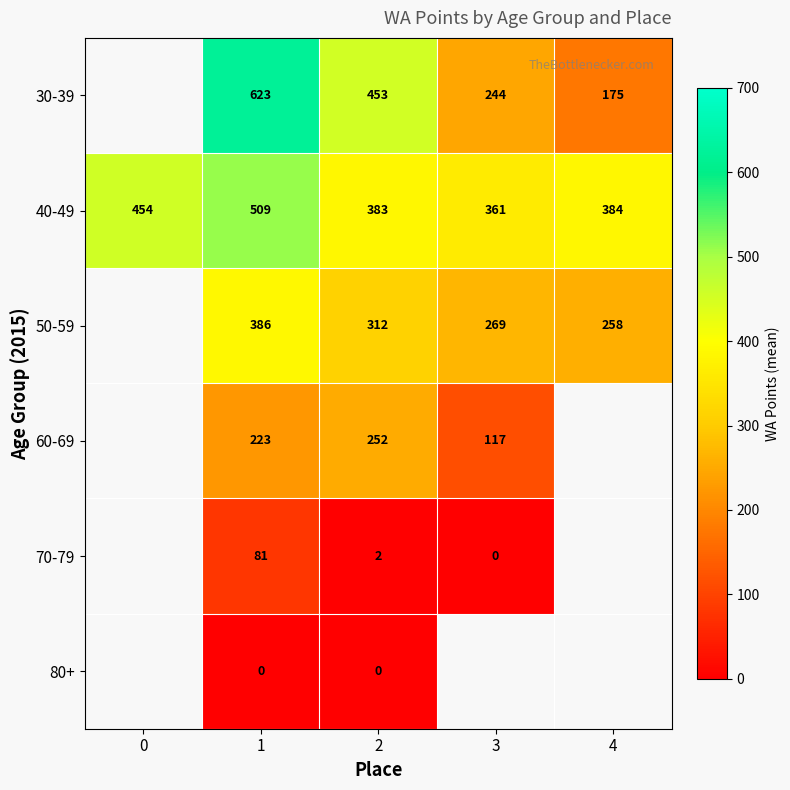

What is the spread (max minus min) of values at 1?

623